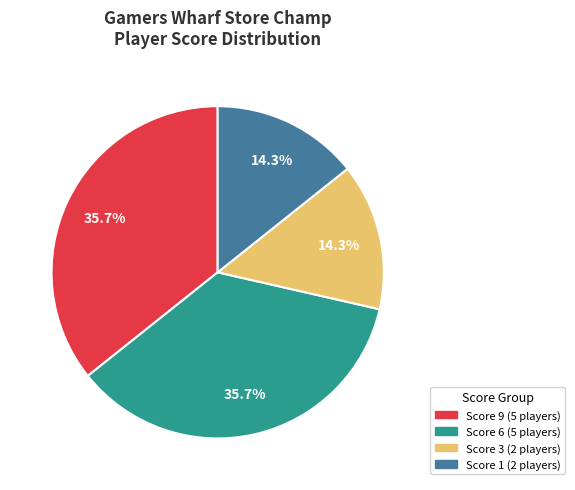

Does any single category account for the majority?

No